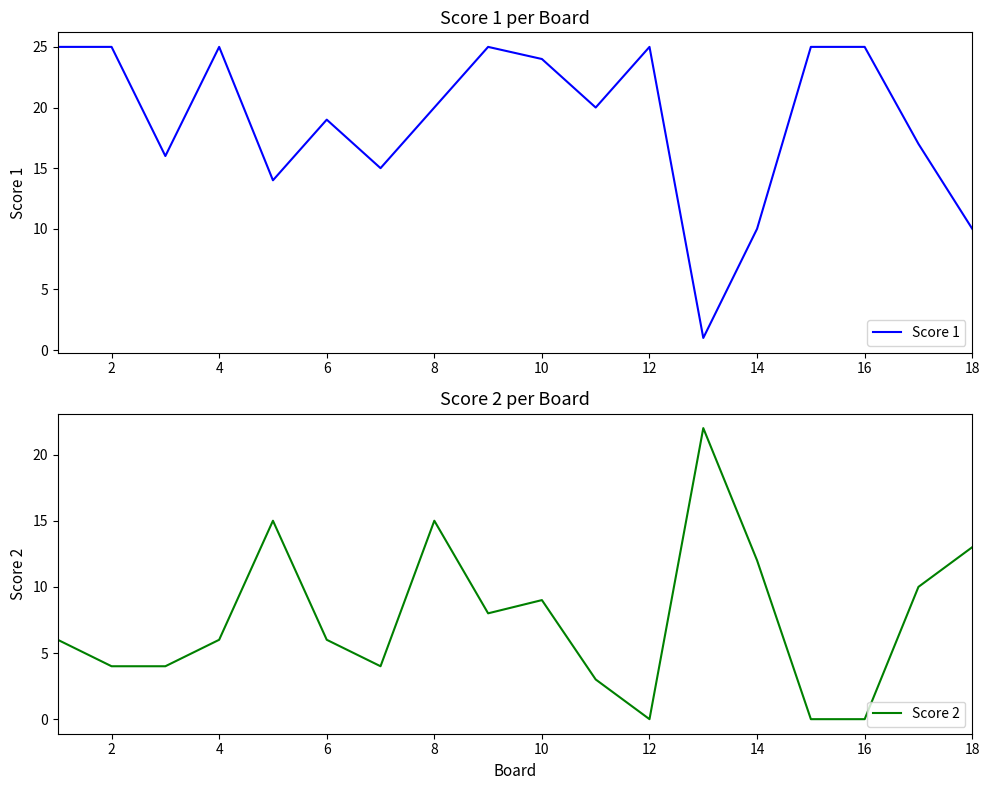

How many interior local valleys does the Score 2 series have?

3